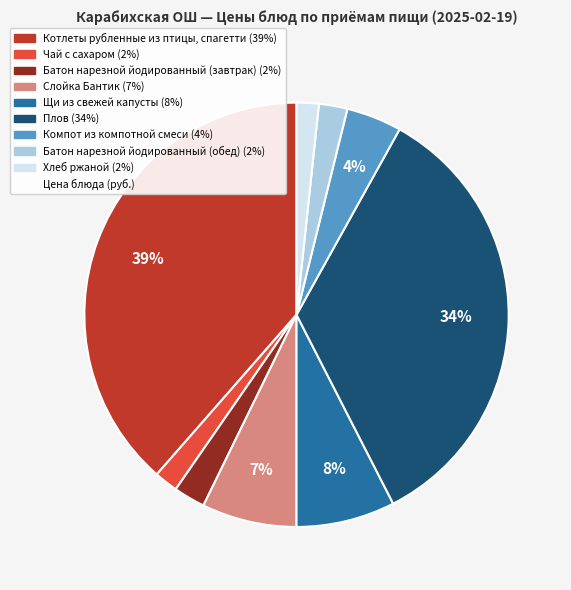

To the nearest percent, what is the difference between the largest and smallest slice percentages?

37%